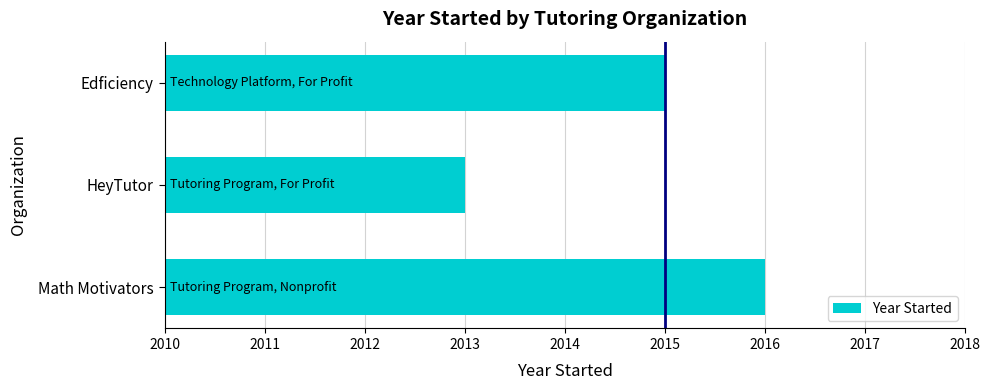

Rank the categories by value from highest to lowest.

Math Motivators, Edficiency, HeyTutor